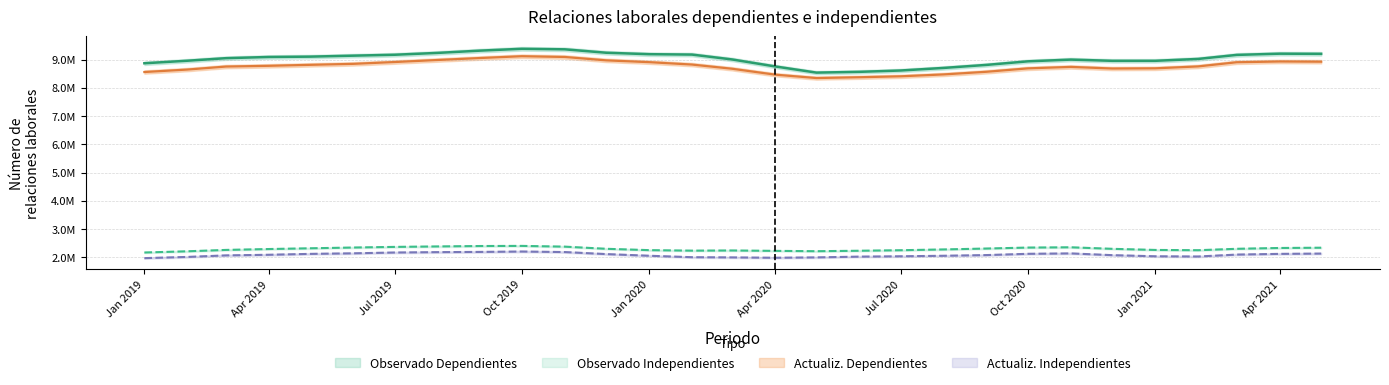

Rank the series by their maximum value, from highest to lowest.

Observado Dependientes, Actualiz. Dependientes, Observado Independientes, Actualiz. Independientes